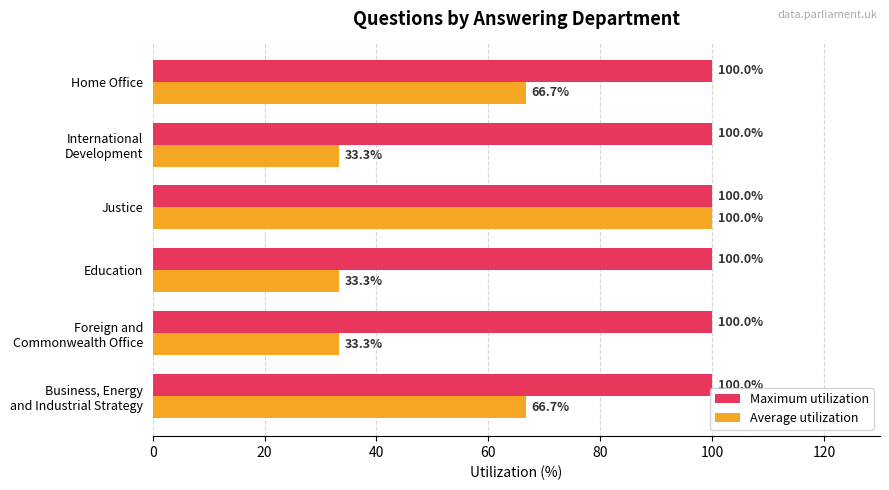

Rank the series by their average value, from highest to lowest.

Maximum utilization, Average utilization